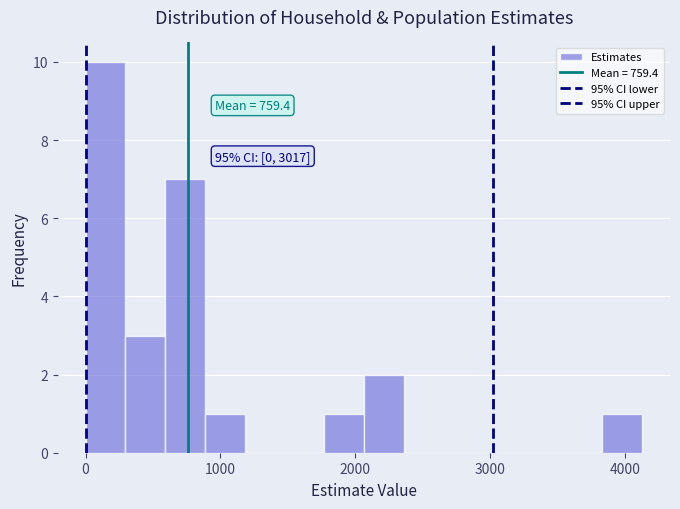

Around what value on the x-axis is the tallest bar? Give the approximate position of its centre, as read against the axis.

100